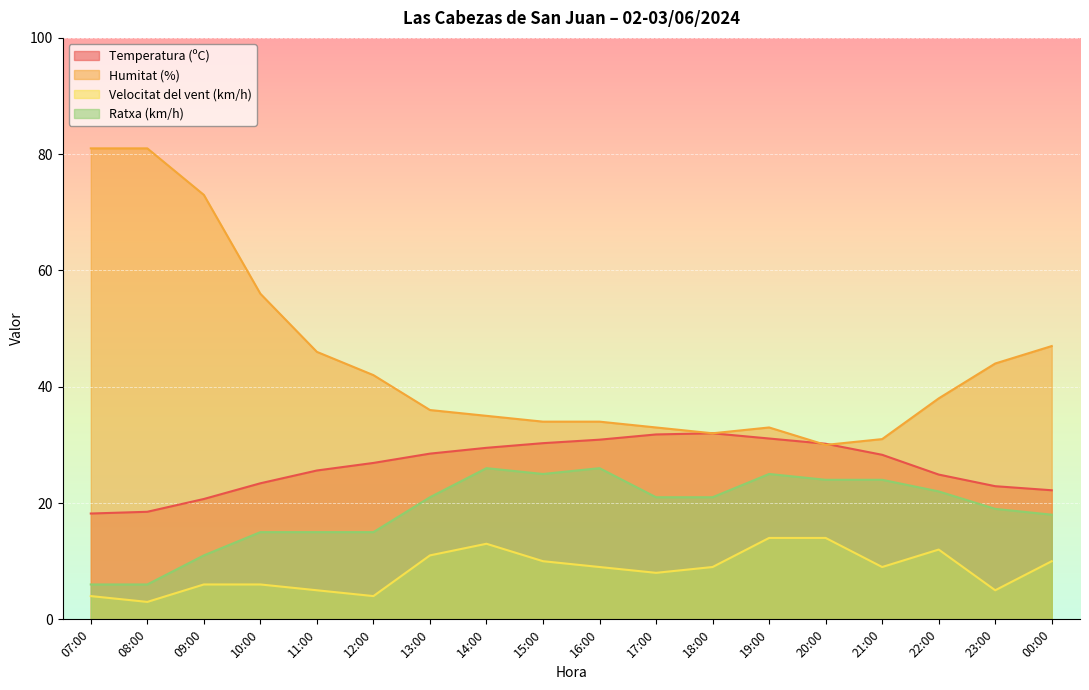

How many lines are shown in the chart?

4